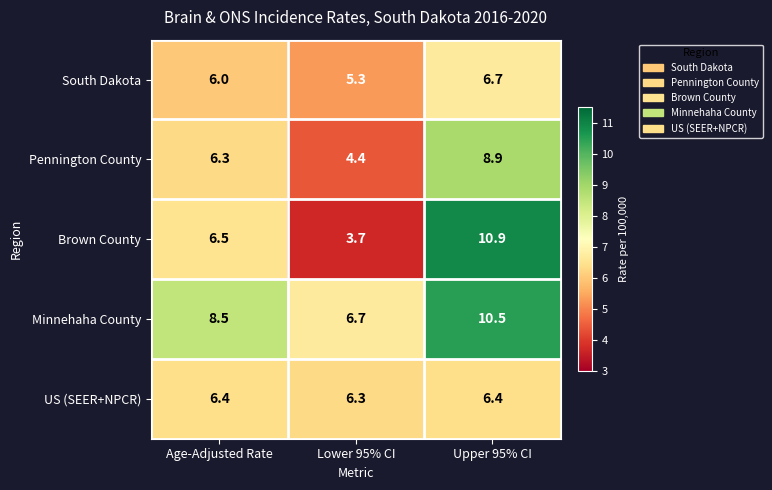

Which category has the highest value in the South Dakota series?

Upper 95% CI